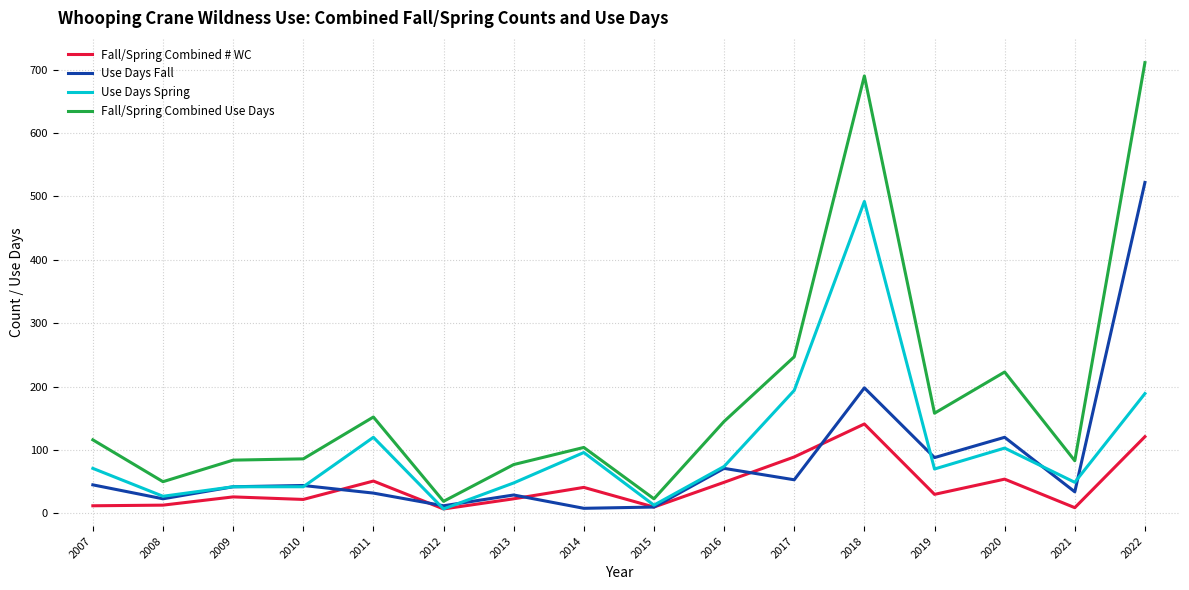

Where does the Use Days Fall series first go above 44?

2007